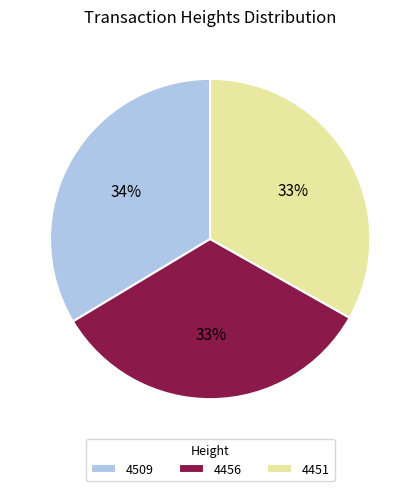

What is the ratio of the value at 4456 to the value at 4451?

1.0